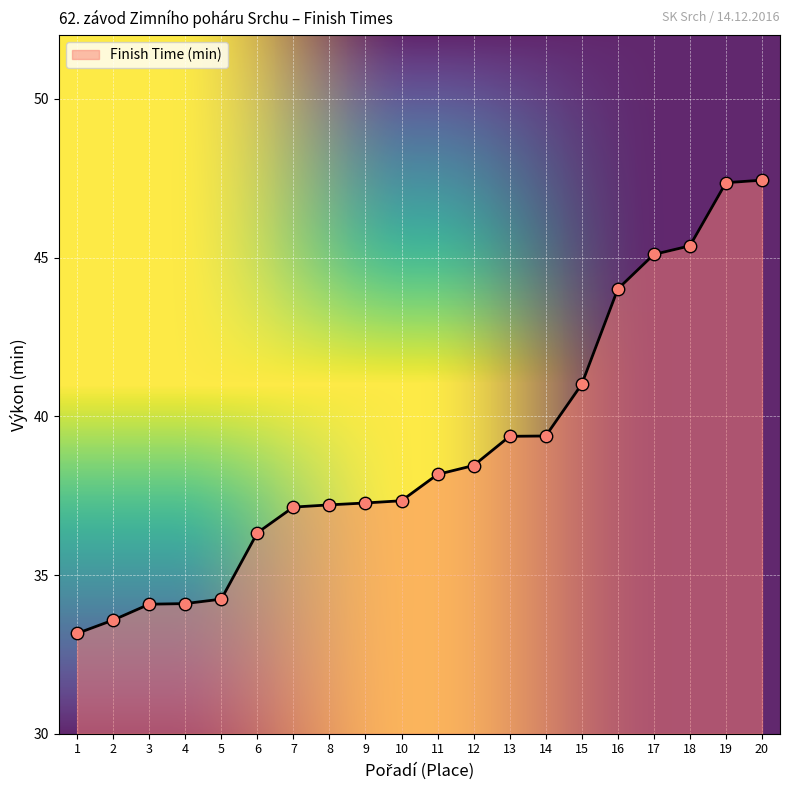

Which has a higher value, 14 or 5?

14